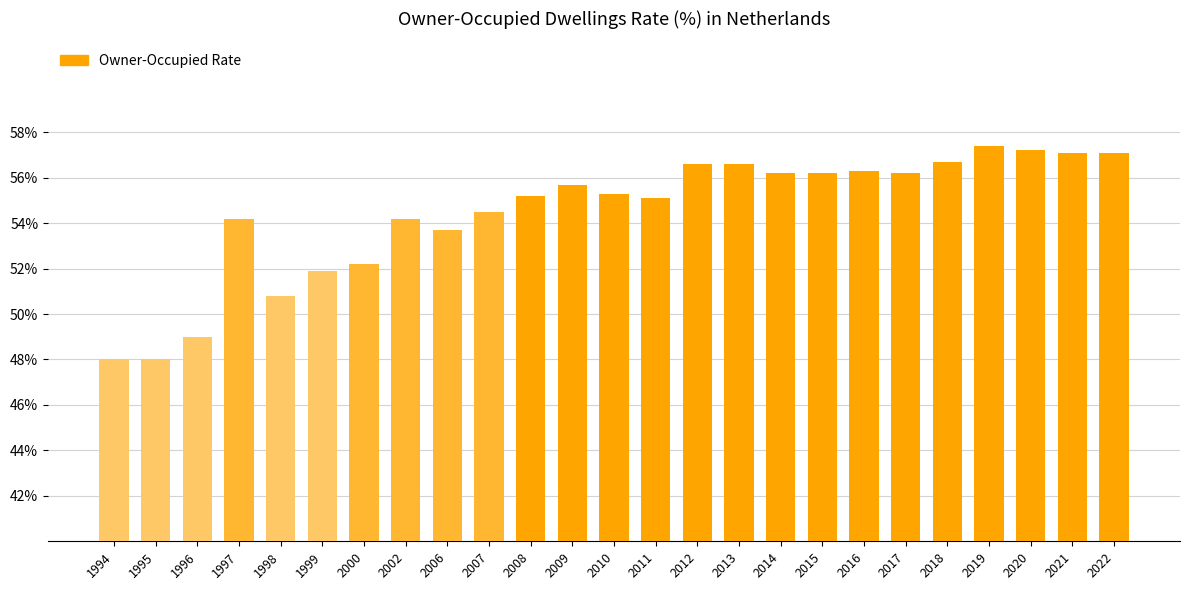

The value at 2002 is 54.2. True or false?

True